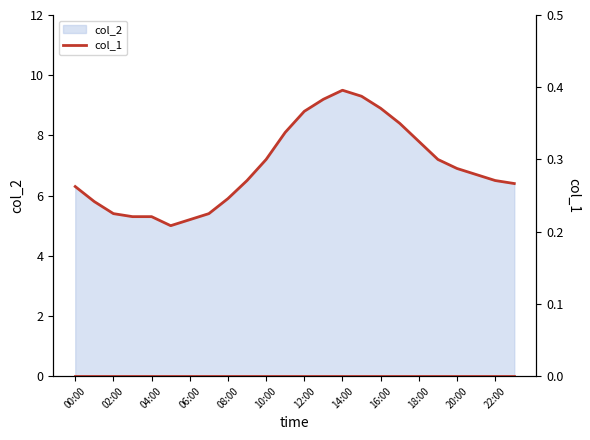

What is the value of the 16th point from the left?

9.3